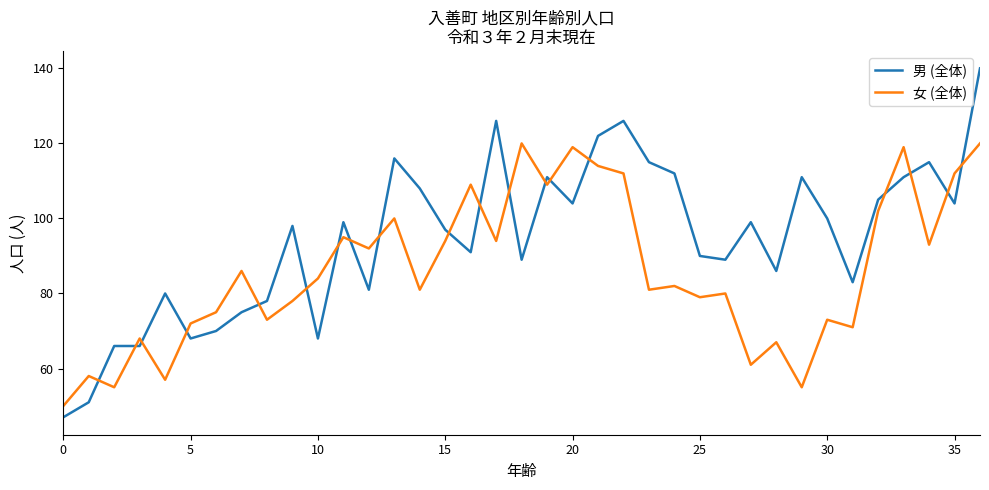

Count the number of categories in the chart.

37